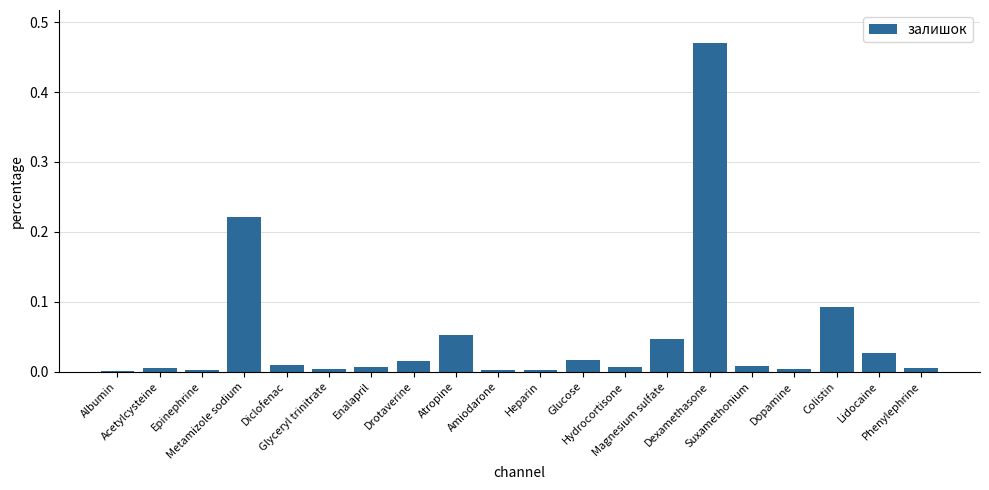

What is the sum of all values?

1.0